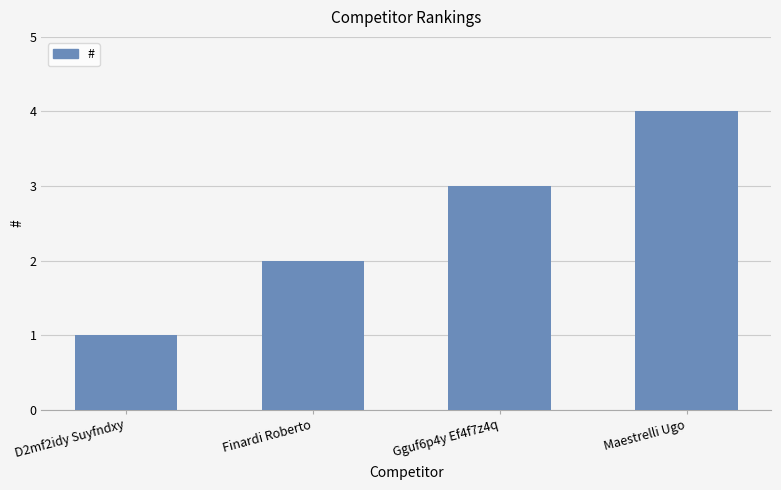

List the labels in order of value, smallest first.

D2mf2idy Suyfndxy, Finardi Roberto, Gguf6p4y Ef4f7z4q, Maestrelli Ugo